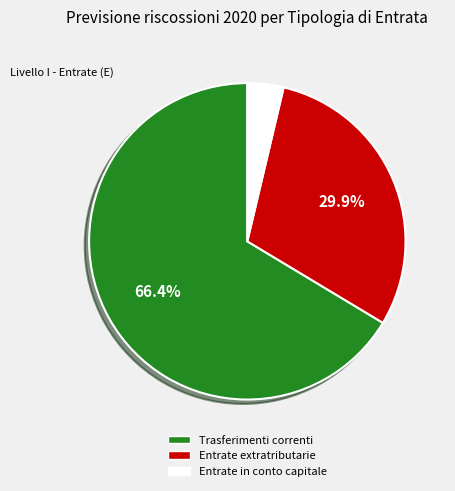

Does Trasferimenti correnti account for over 50% of the chart?

Yes